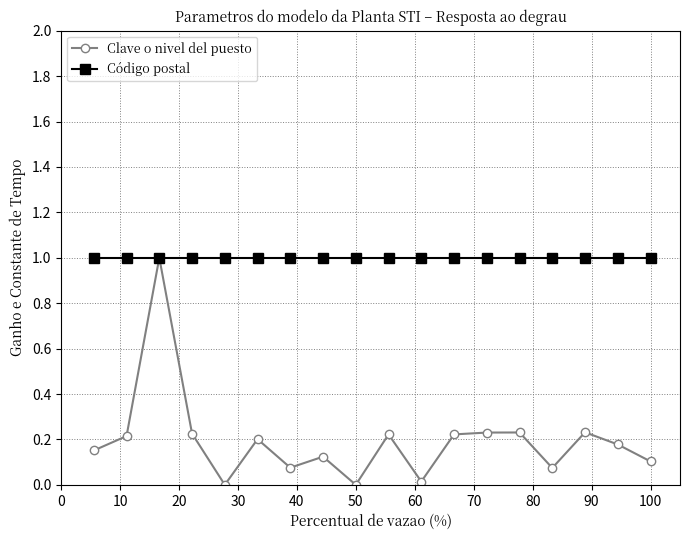

True or false: Clave o nivel del puesto has more than 1 interior local peaks.

True